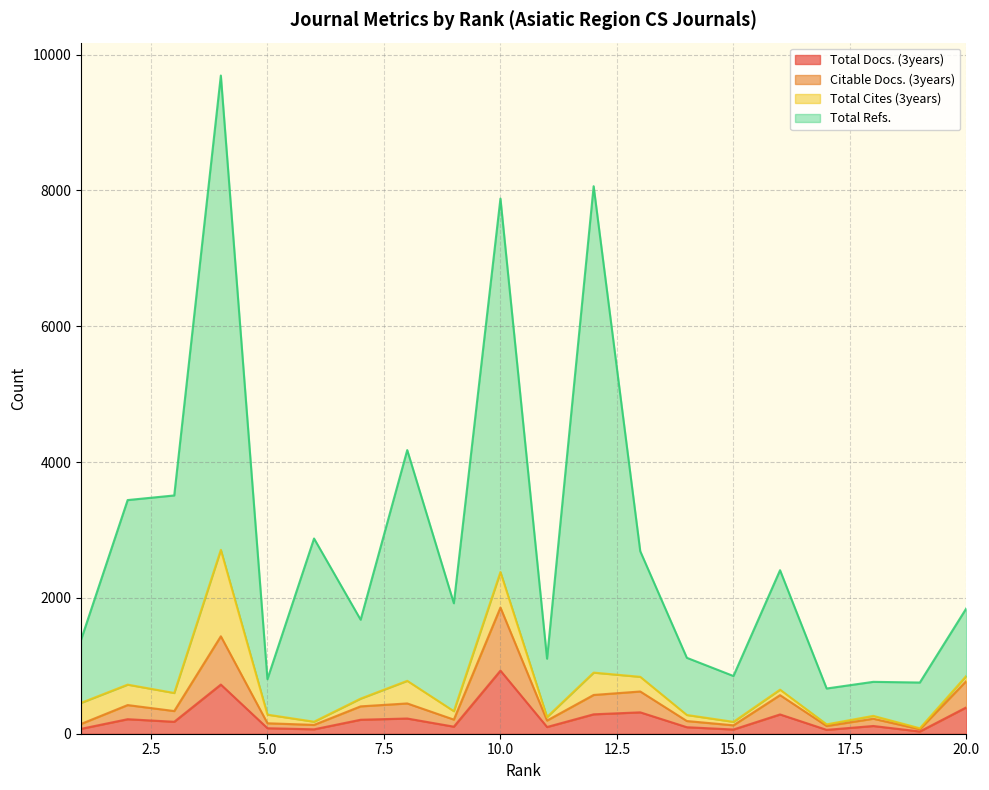

Does the chart have visible grid lines?

Yes